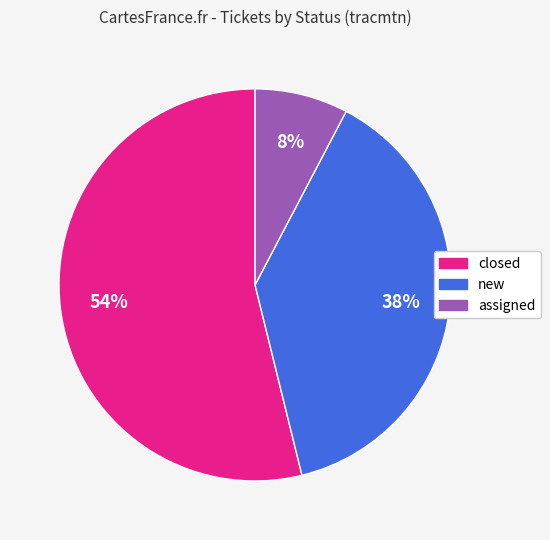

Between assigned and new, which is larger?

new